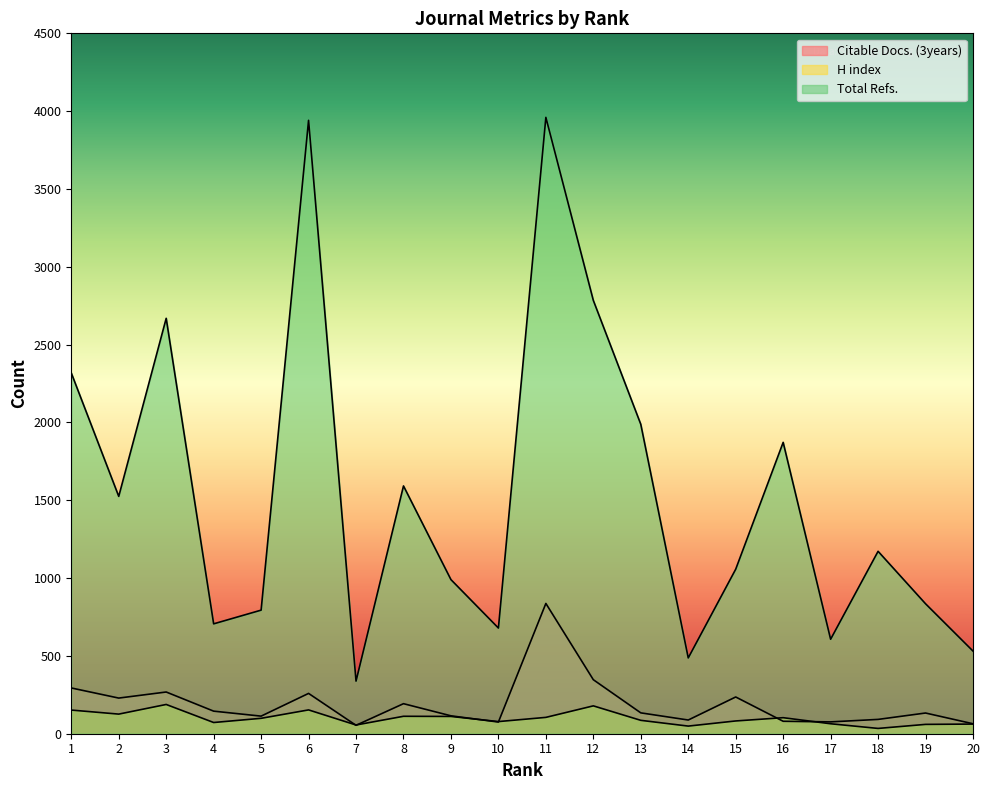

True or false: H index and Total Refs. cross at least once.

False